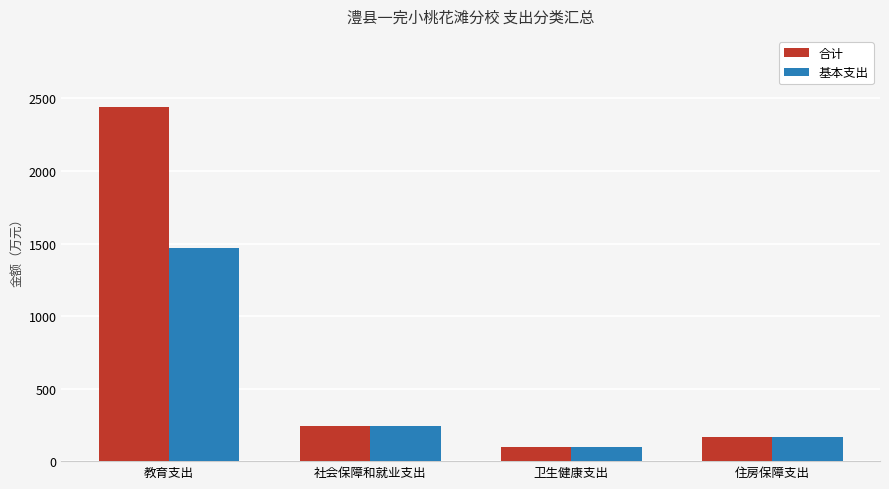

Which label corresponds to the largest value in the chart?

教育支出